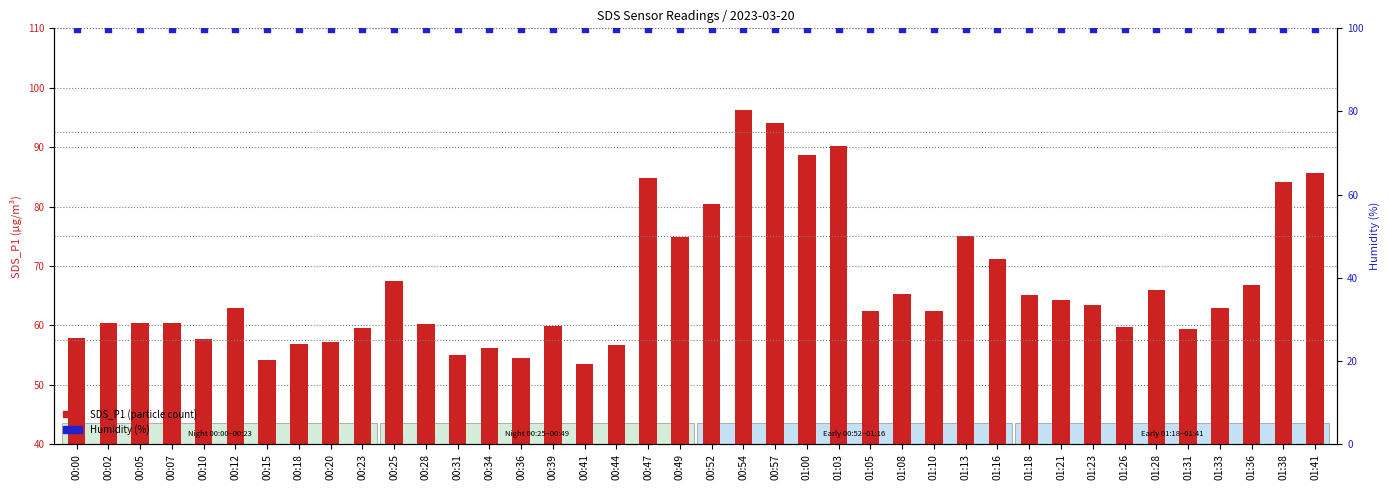

Which series has the largest total across all categories?

Humidity (%)